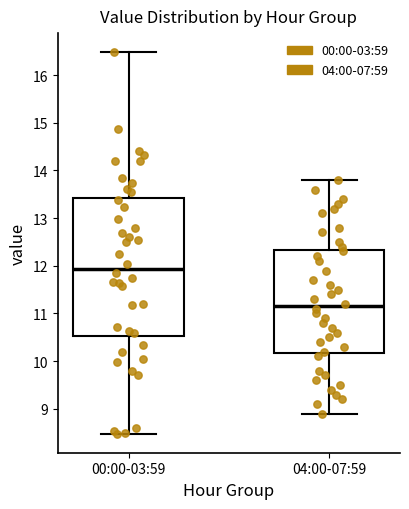

Which box has the lowest median line?

04:00-07:59